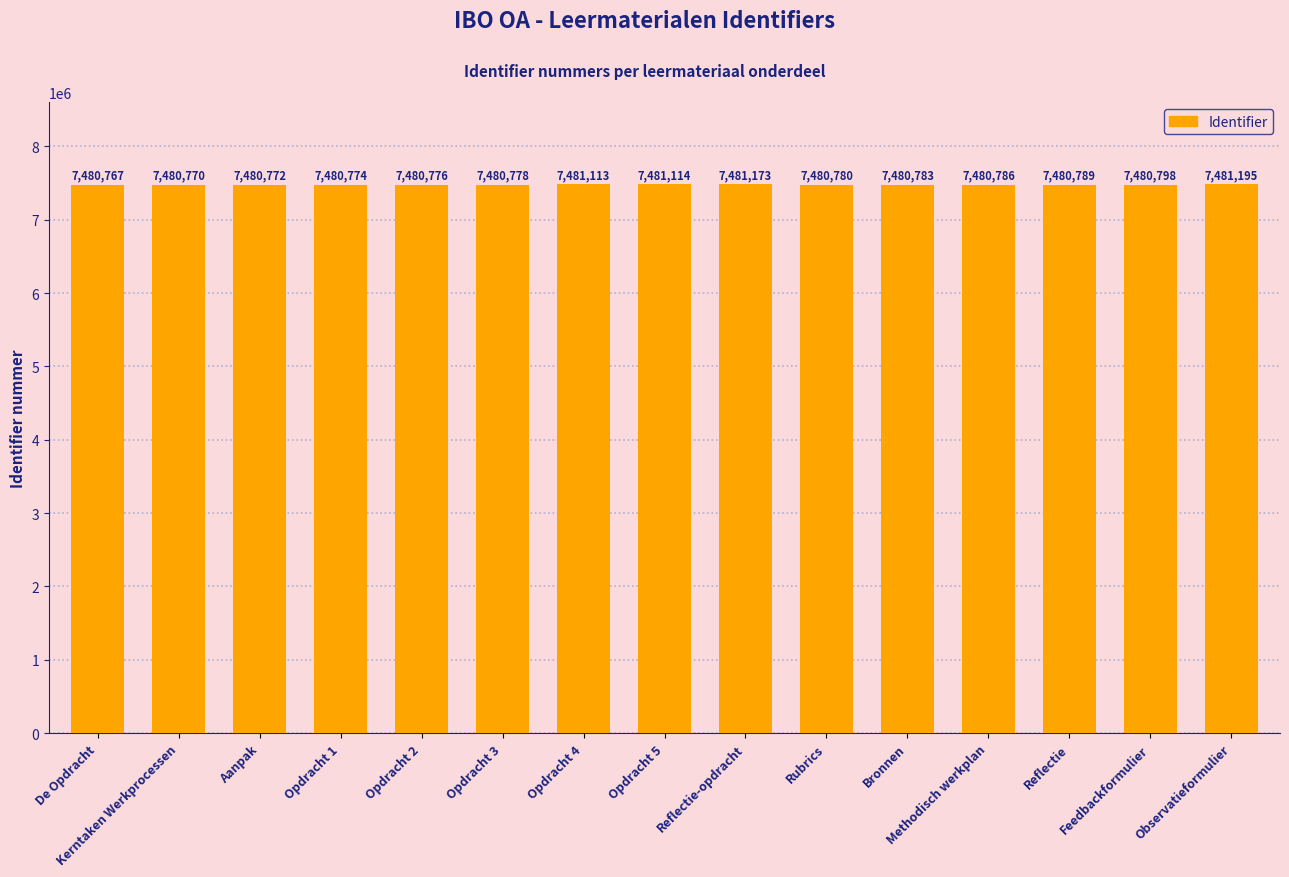

What is the difference between the maximum and minimum values?

428